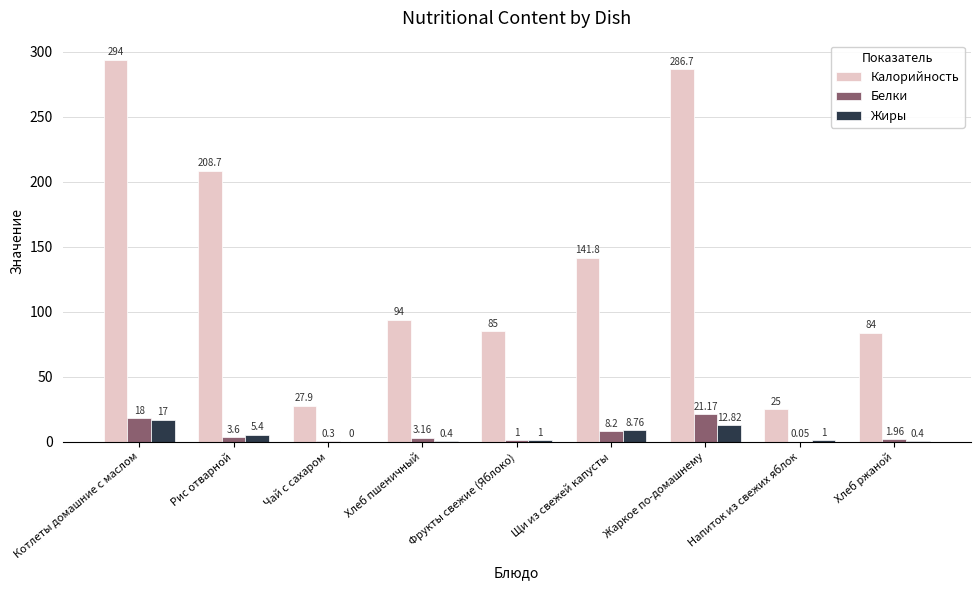

Which series changed the most between Котлеты домашние с маслом and Чай с сахаром?

Калорийность